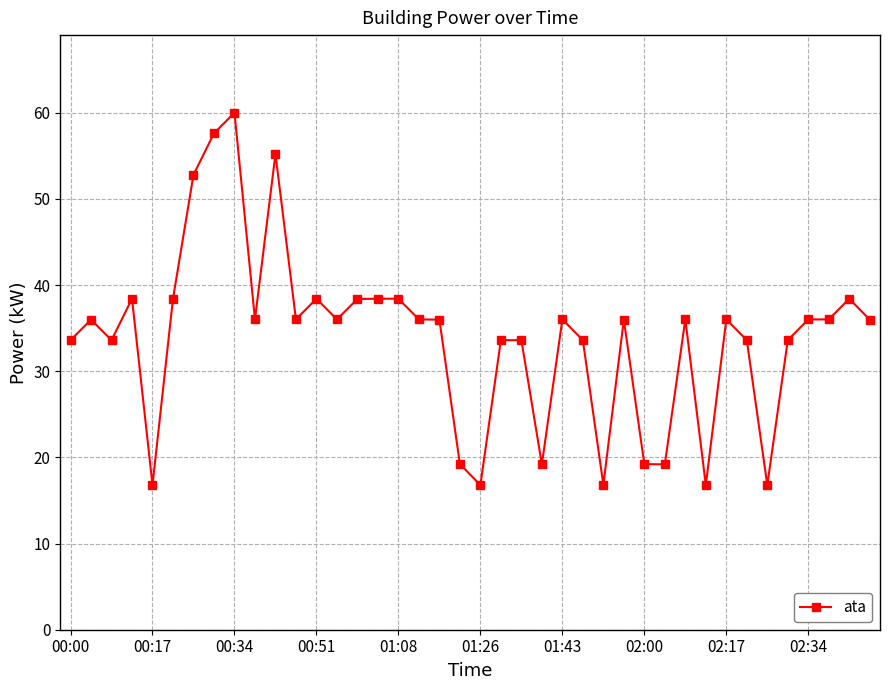

What is the value of the 27th point from the left?

16.8